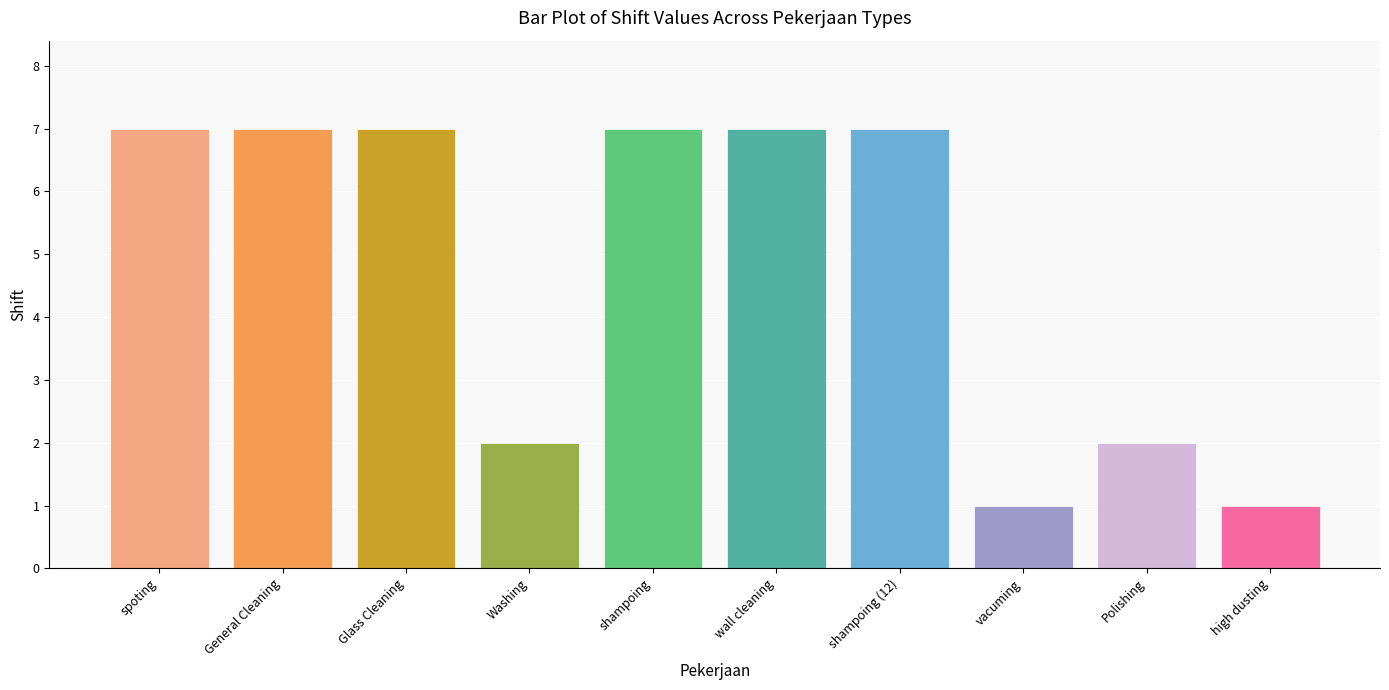

What is the value of the 5th bar from the left?

7